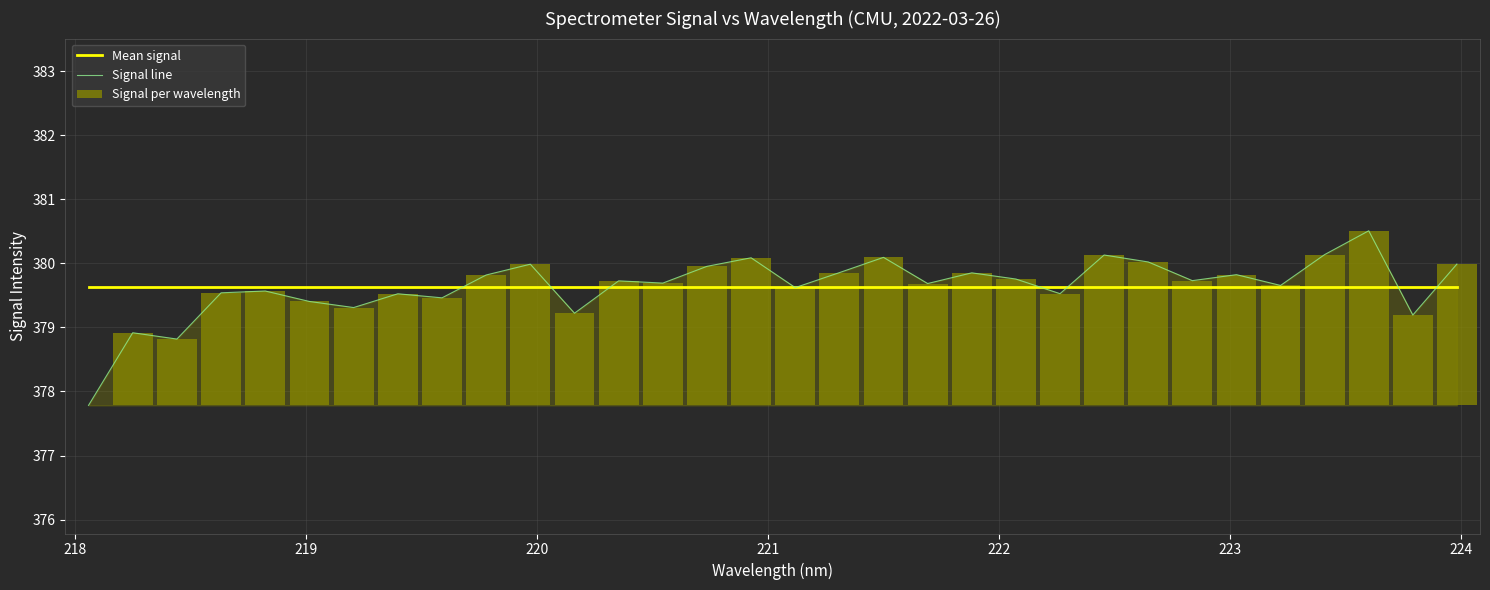

What is the maximum value for Signal line?

380.5